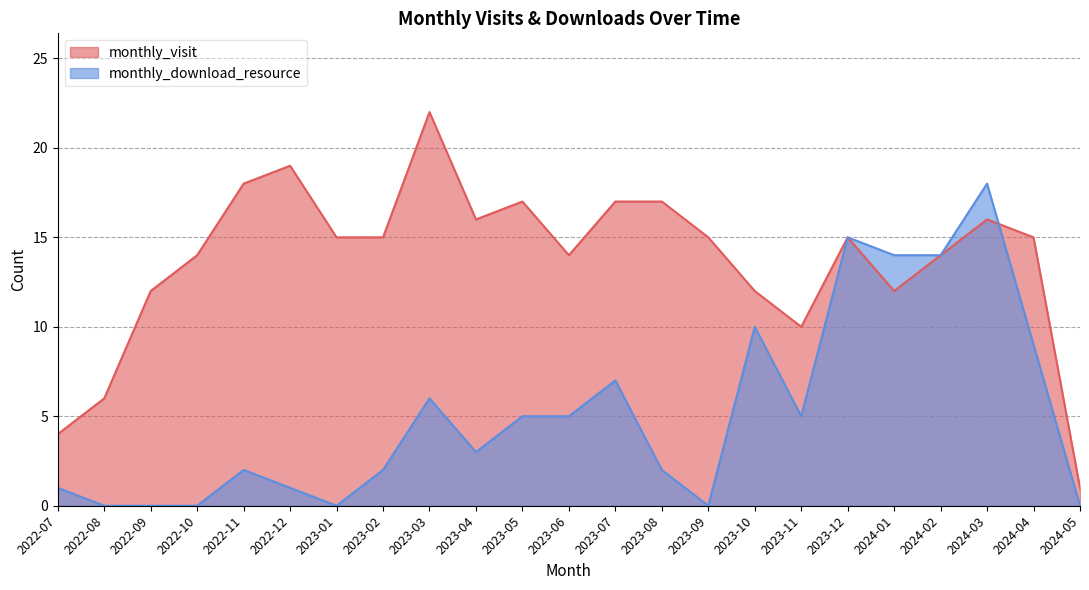

Does the chart display data point markers on the line(s)?

No